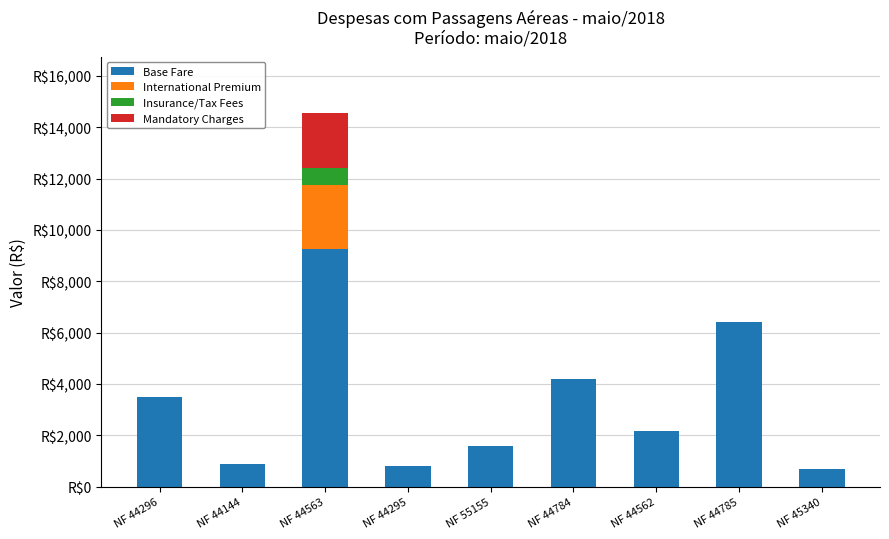

Which series has the largest total across all categories?

Base Fare